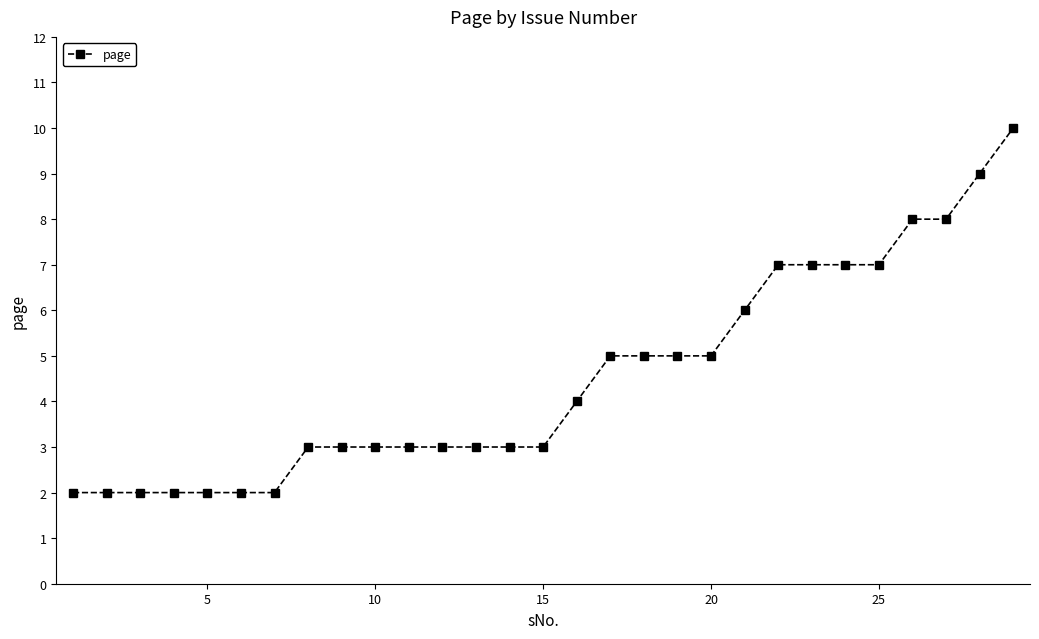

How many distinct data groups are displayed?

1